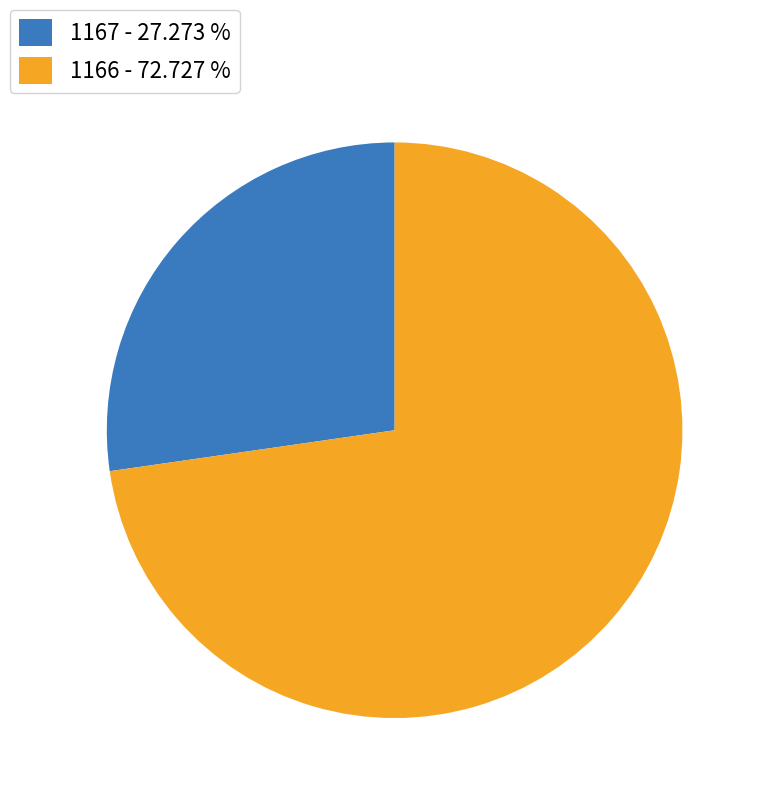

The 1166 slice represents 73% of the pie. True or false?

True